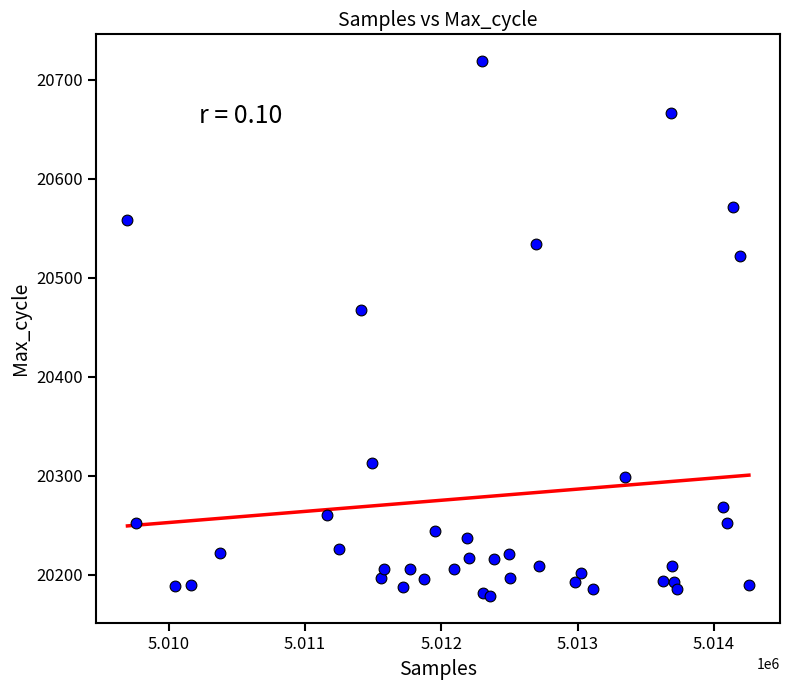

What Y value in the scatter plot is closest to 20448?

20467